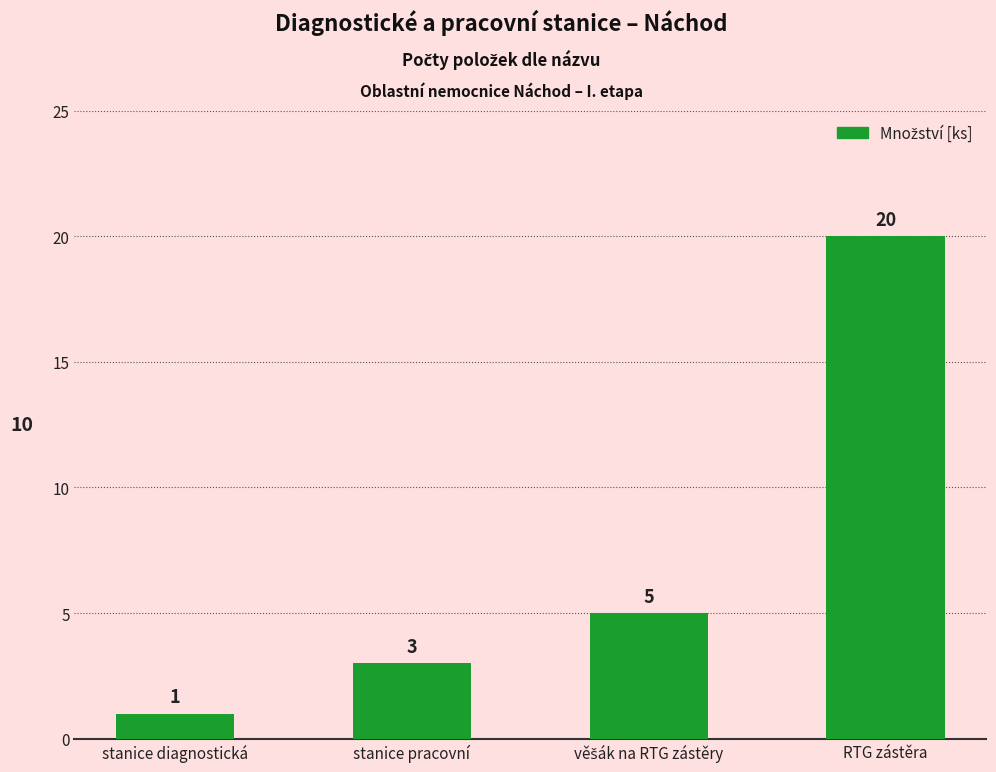

Count the values in the range 3 to 20.

3